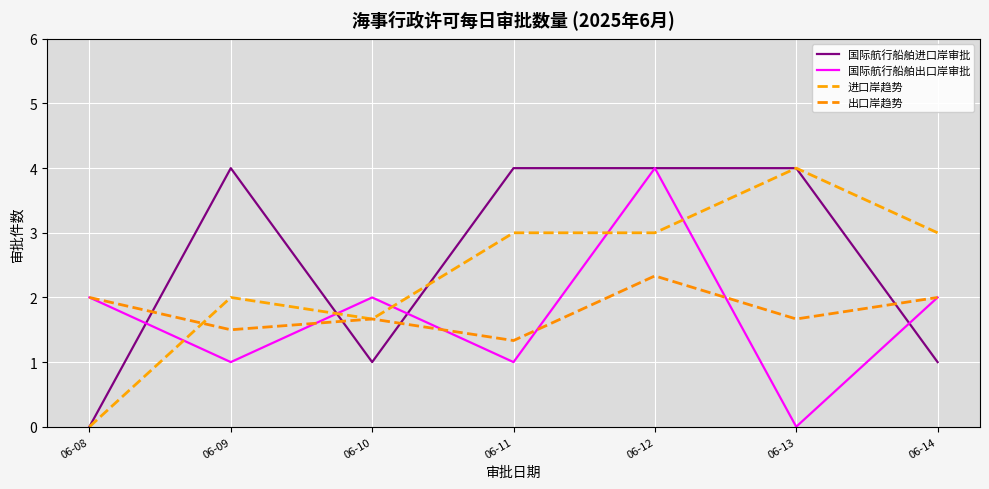

Read the 国际航行船舶出口岸审批 value at 06-11.

1.0